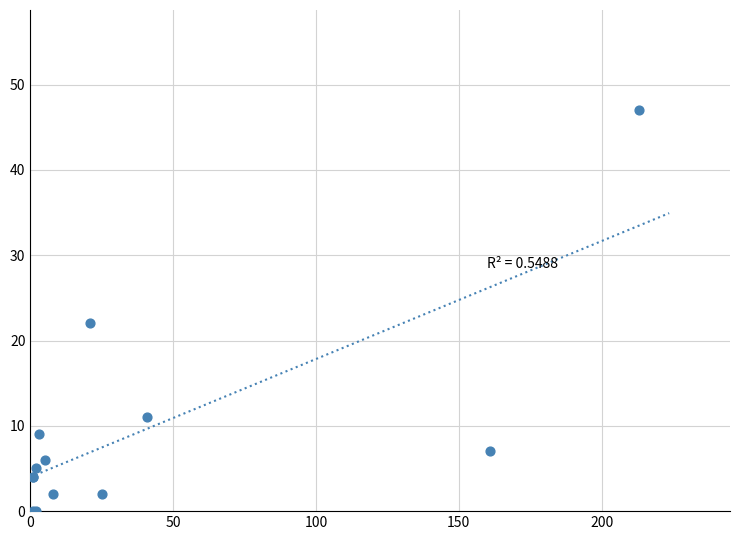

What Y value in the scatter plot is closest to 23?

22